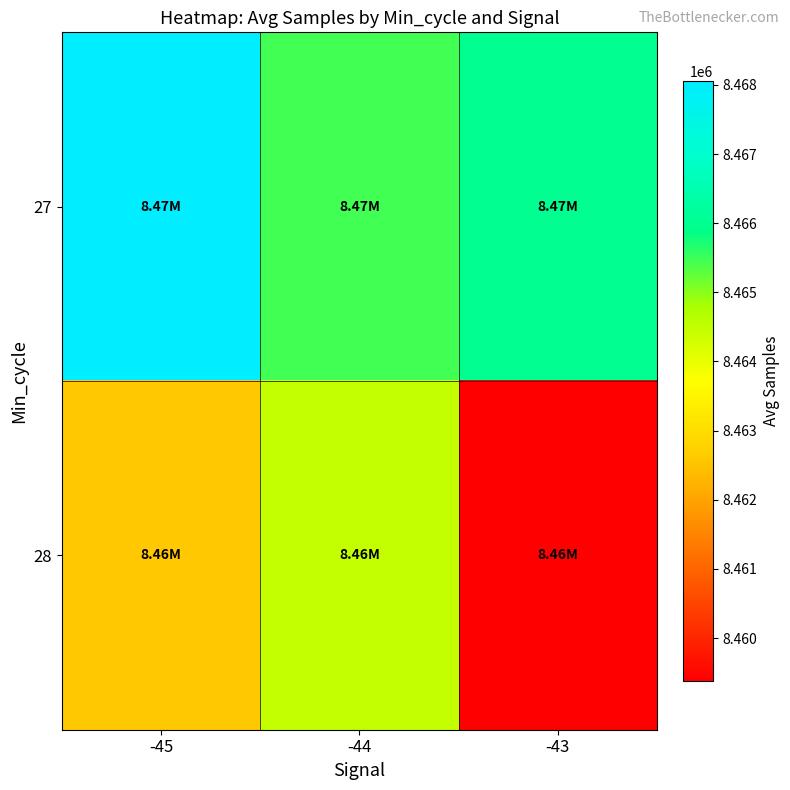

Rank the series at -43 from highest to lowest value.

27, 28